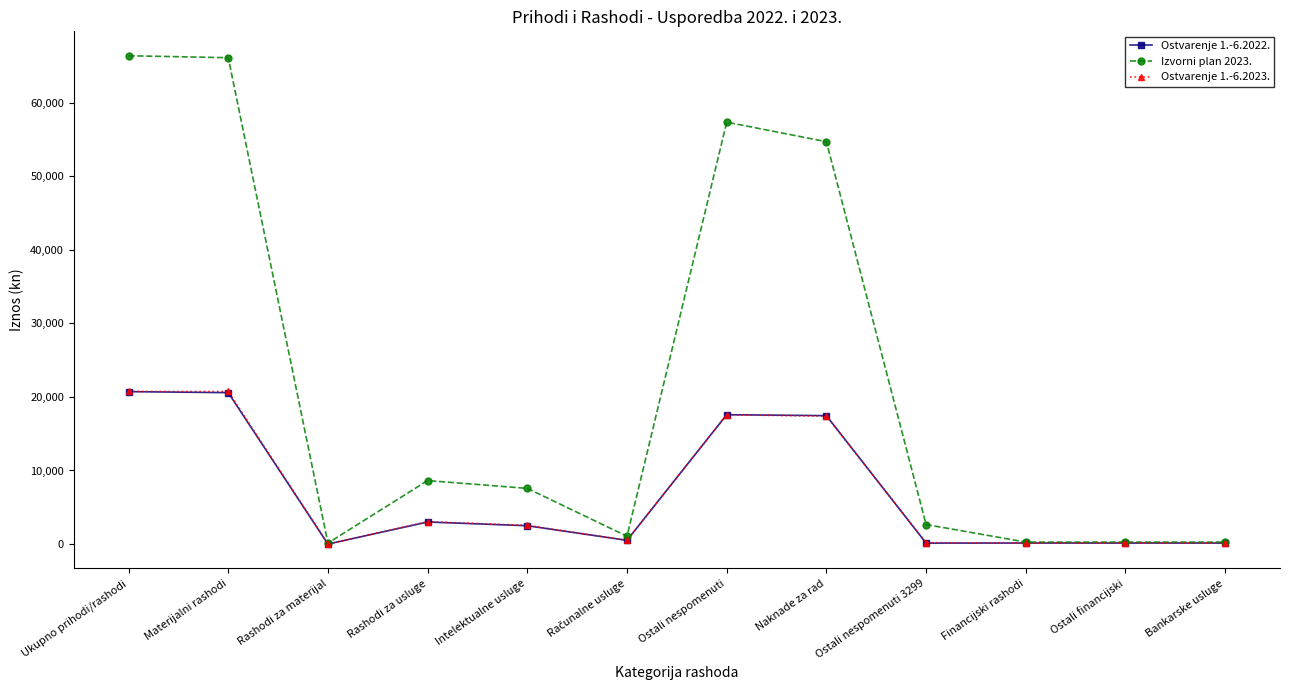

The value of Izvorni plan 2023. at Ostali nespomenuti is 33453.9. True or false?

False